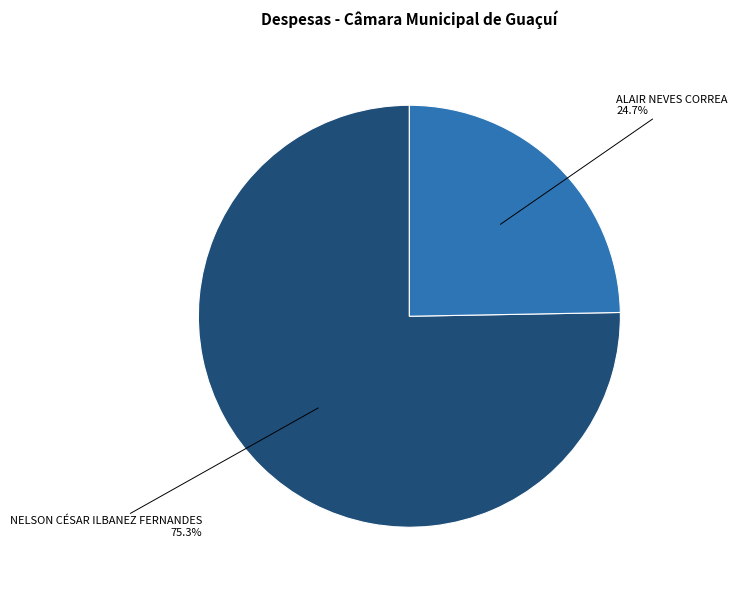

Is it true that NELSON CÉSAR ILBANEZ FERNANDES is 75% of the pie?

True